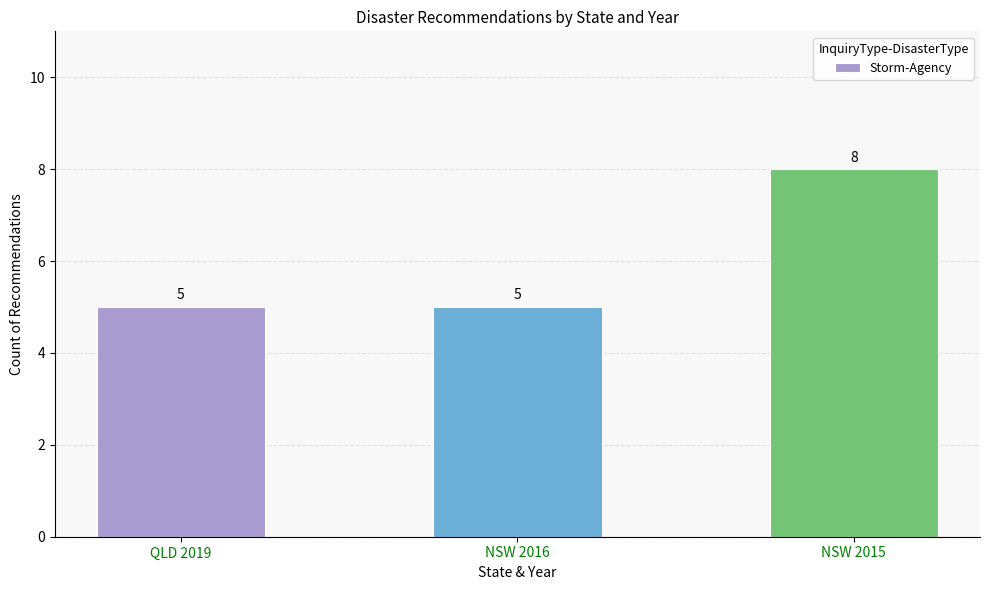

Is it true that the value at NSW 2016 is 2?

False